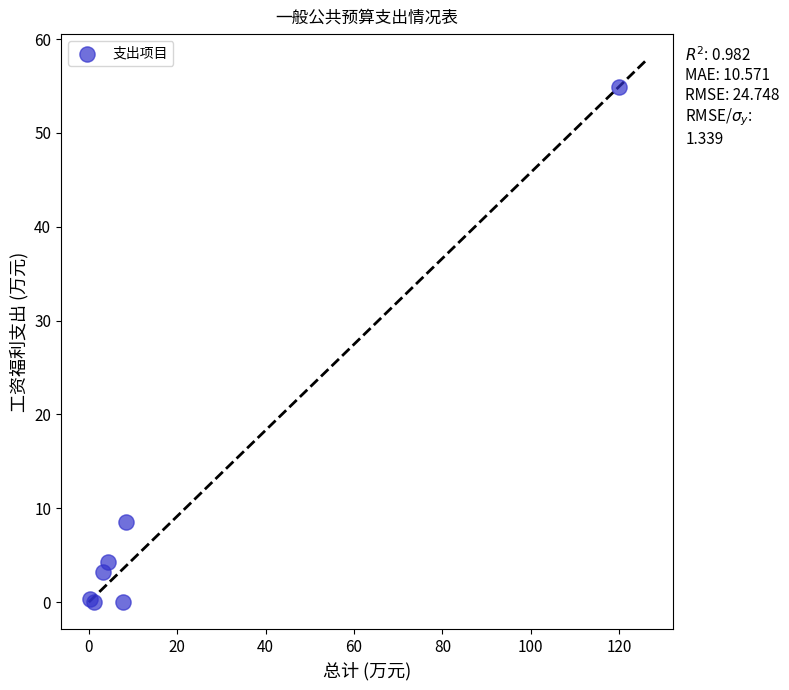

What Y value in the scatter plot is closest to 27?

8.5